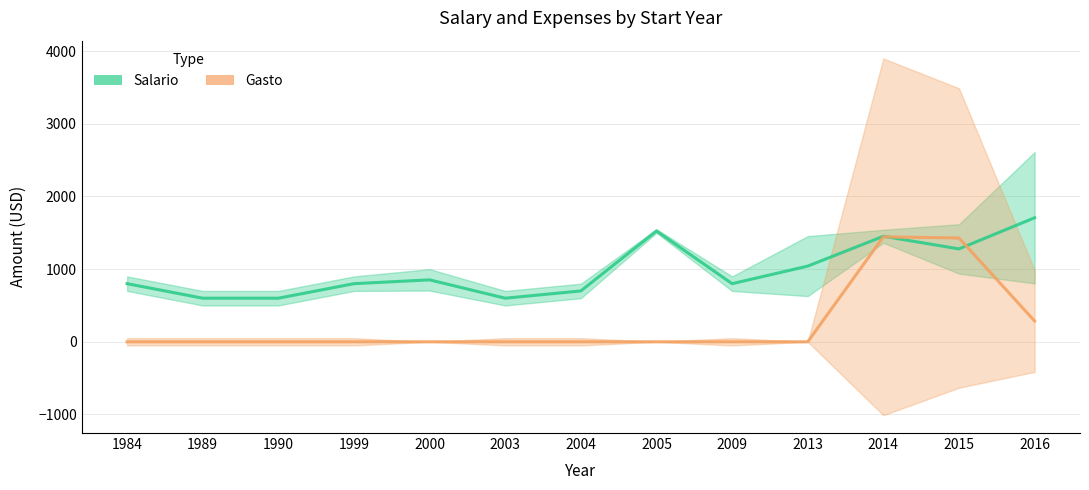

Is it true that Gasto equals 0.0 at 2005?

True